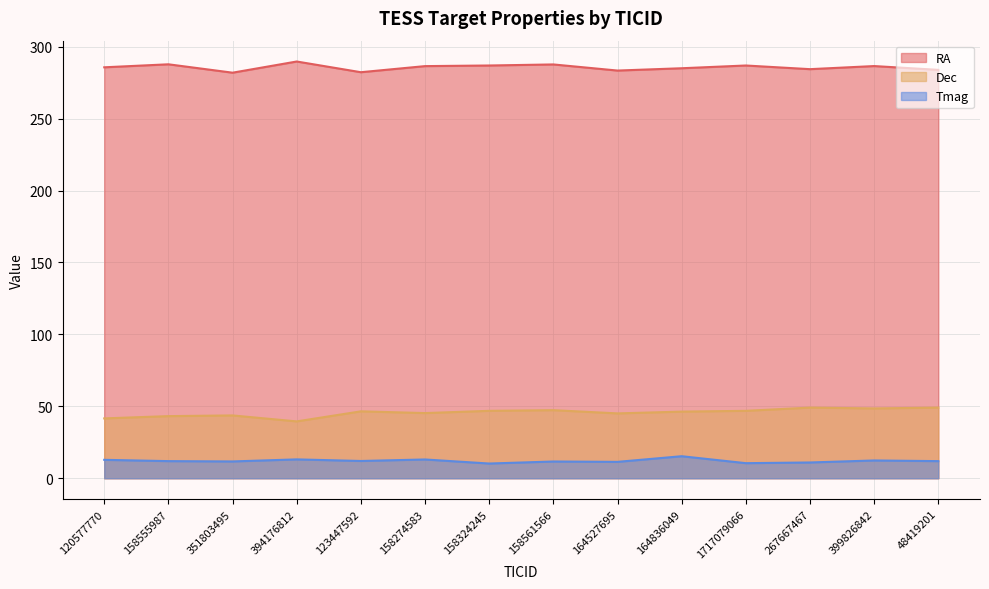

List the labels in order of Dec value, smallest first.

394176812, 120577770, 158555987, 351803495, 164527695, 158274583, 164836049, 123447592, 158324245, 1717079066, 158561566, 399826842, 267667467, 48419201